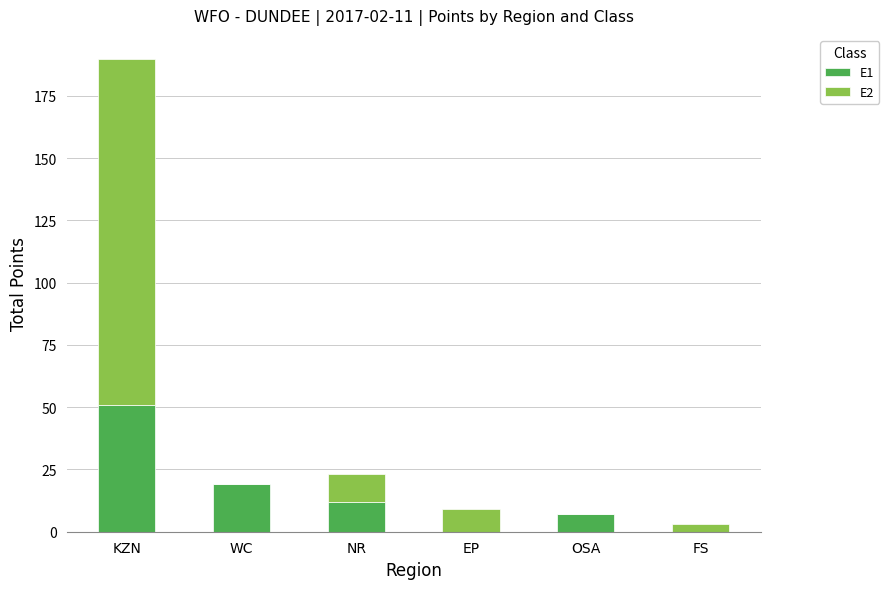

What is the total value across all series at WC?

19